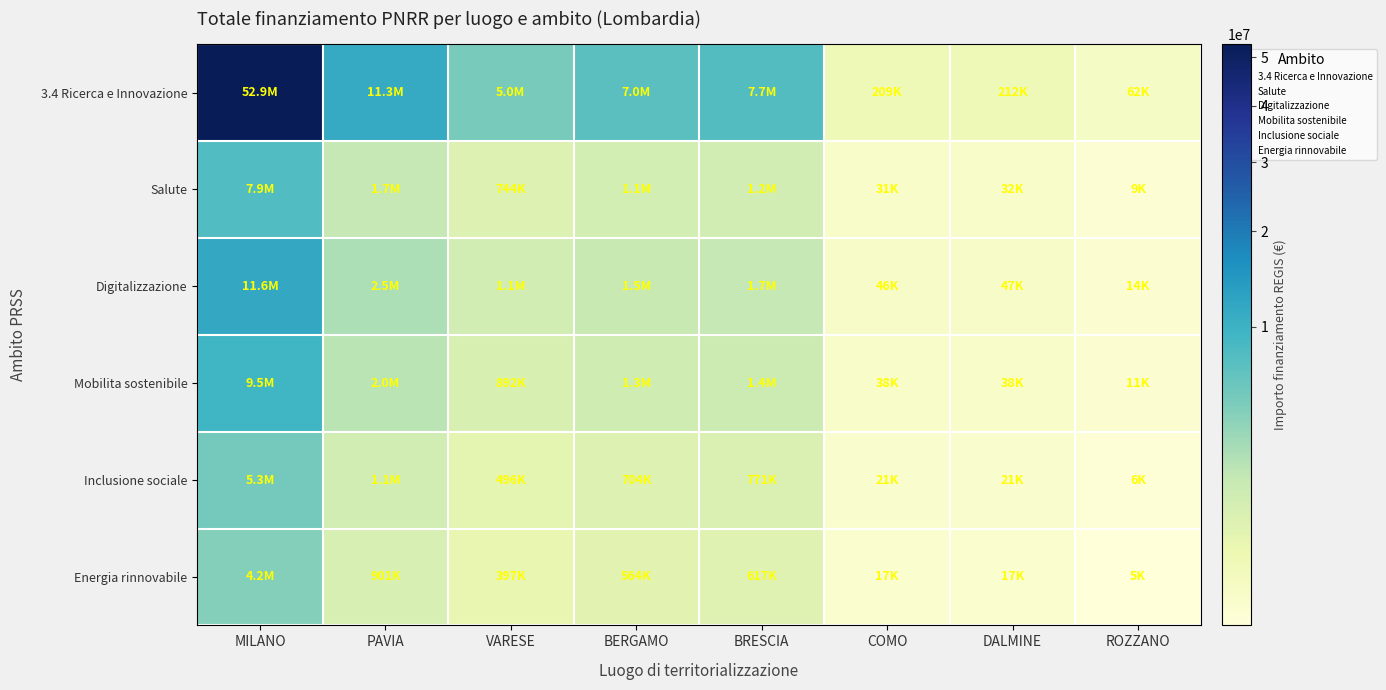

What is the total value across all series at PAVIA?

19486515.9